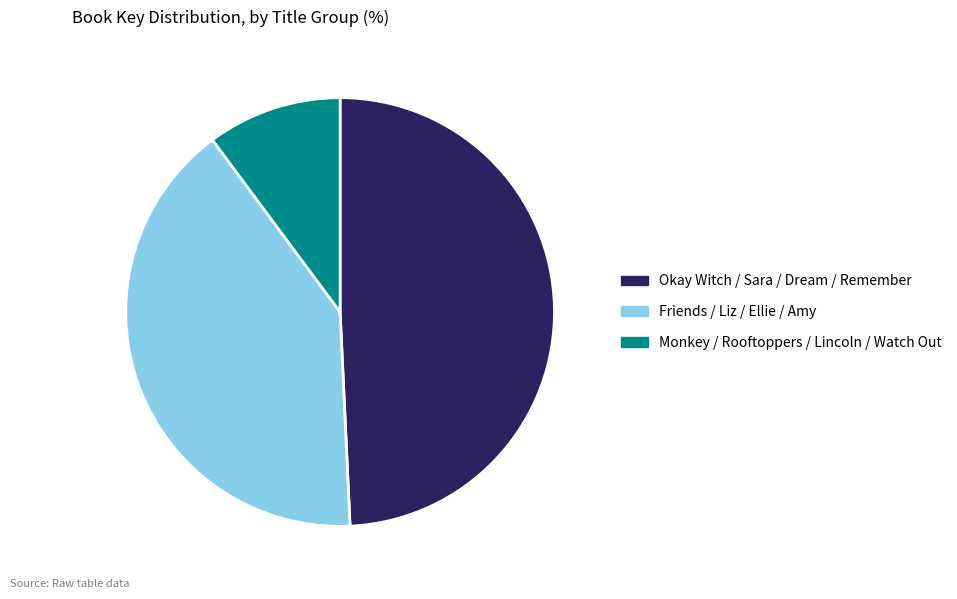

How many slices are in this pie chart?

3